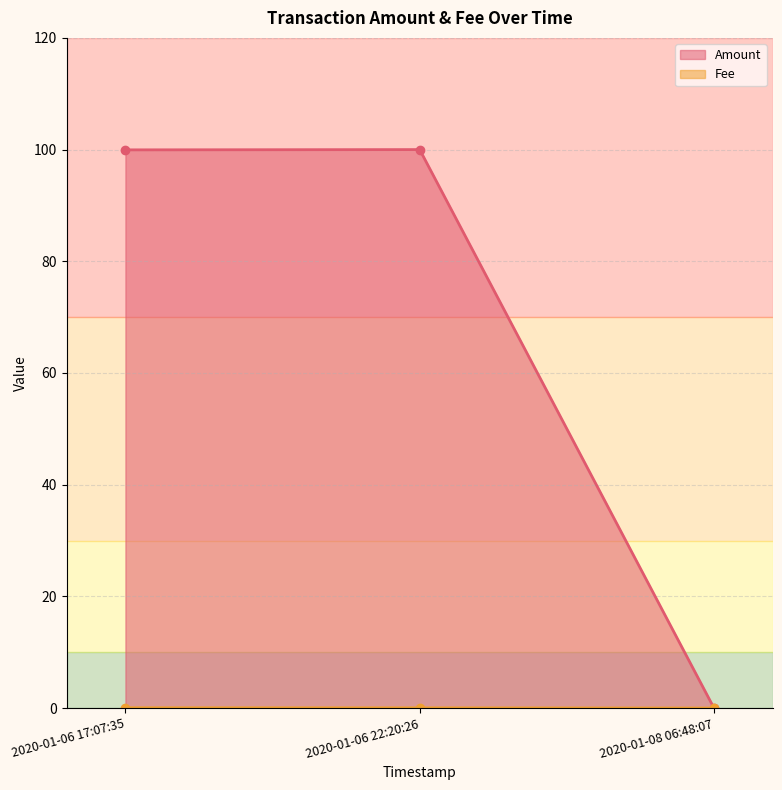

What position from the right is 2020-01-08 06:48:07?

1